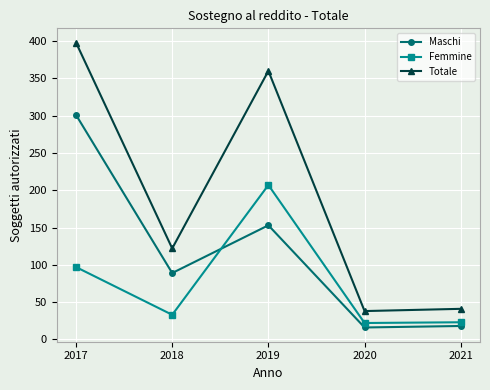

Rank the series by their average value, from lowest to highest.

Femmine, Maschi, Totale